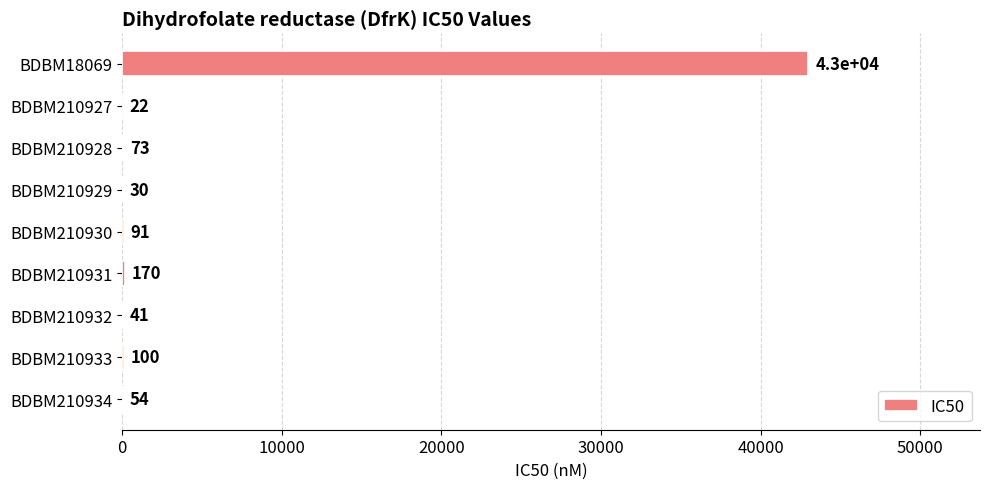

What is the maximum value shown in the chart?

43000